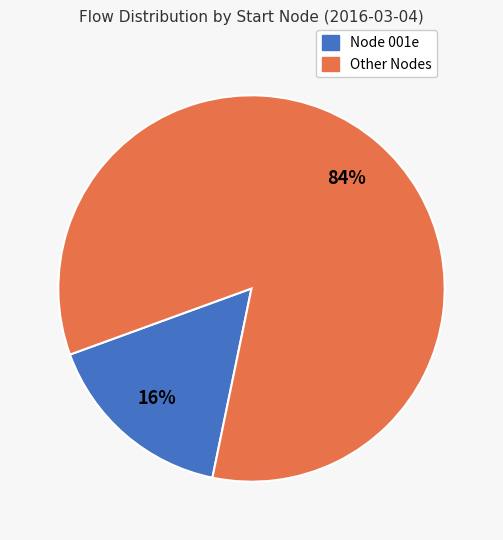

How many slices are in this pie chart?

2